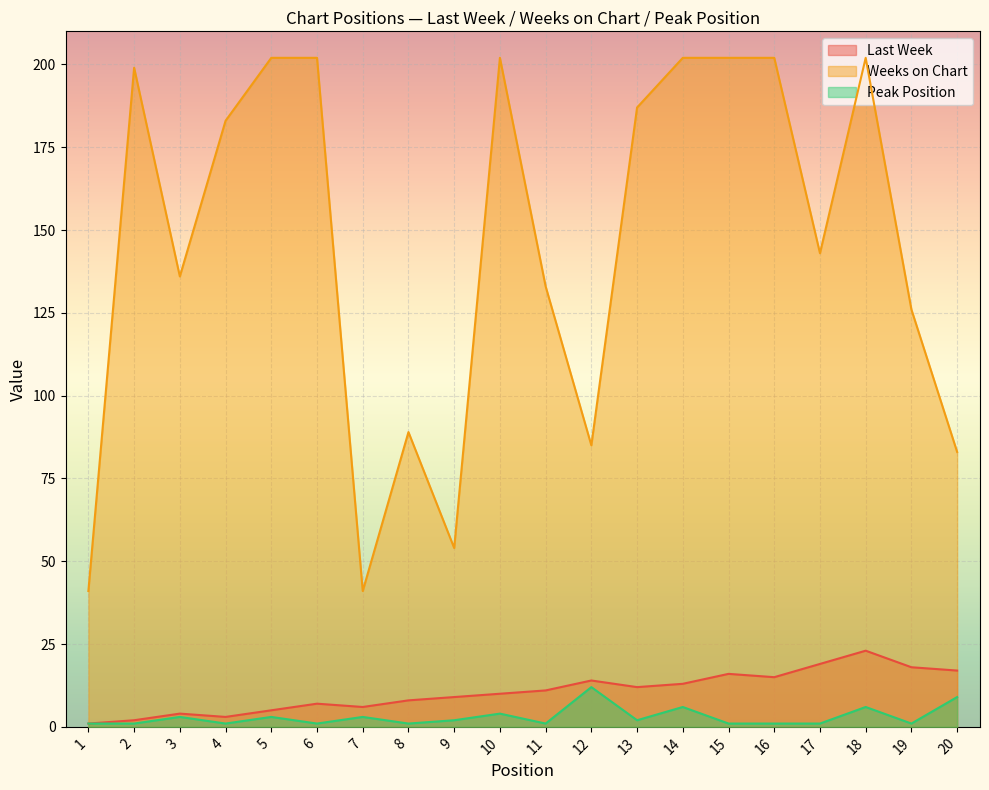

Which series has the largest range (max minus min)?

Weeks on Chart